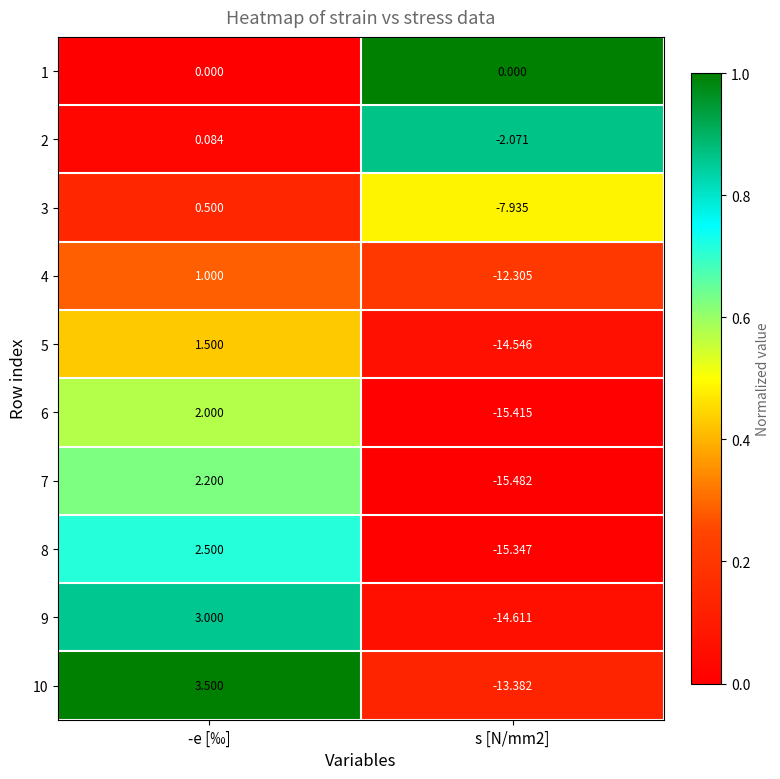

At which category does the chart reach its peak across all series?

-e [‰]